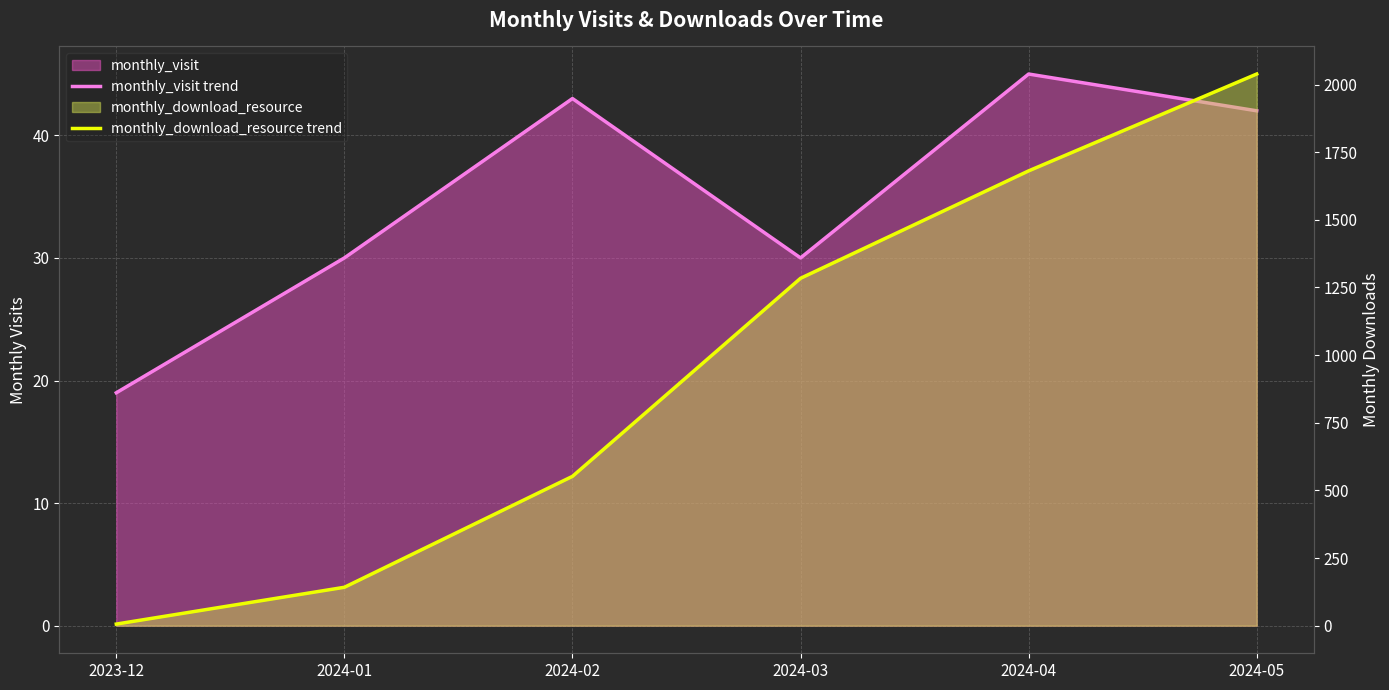

Reading left to right, extract all data points from this chart.

monthly_visit trend: 19	30	43	30	45	42
monthly_download_resource trend: 6	142	552	1284	1681	2039